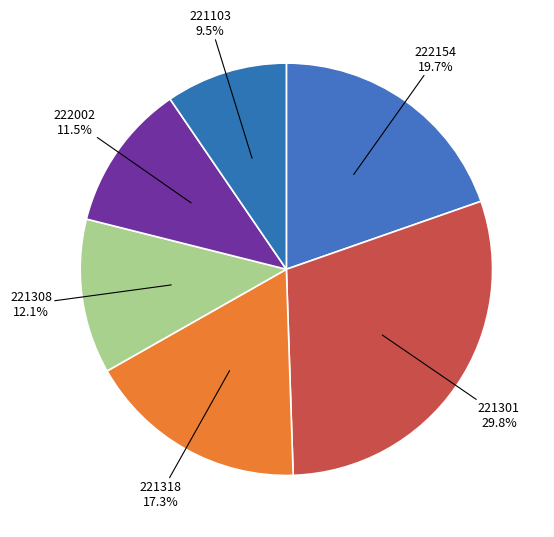

Combined, what portion of the pie is 222154 and 221318?

37.0%